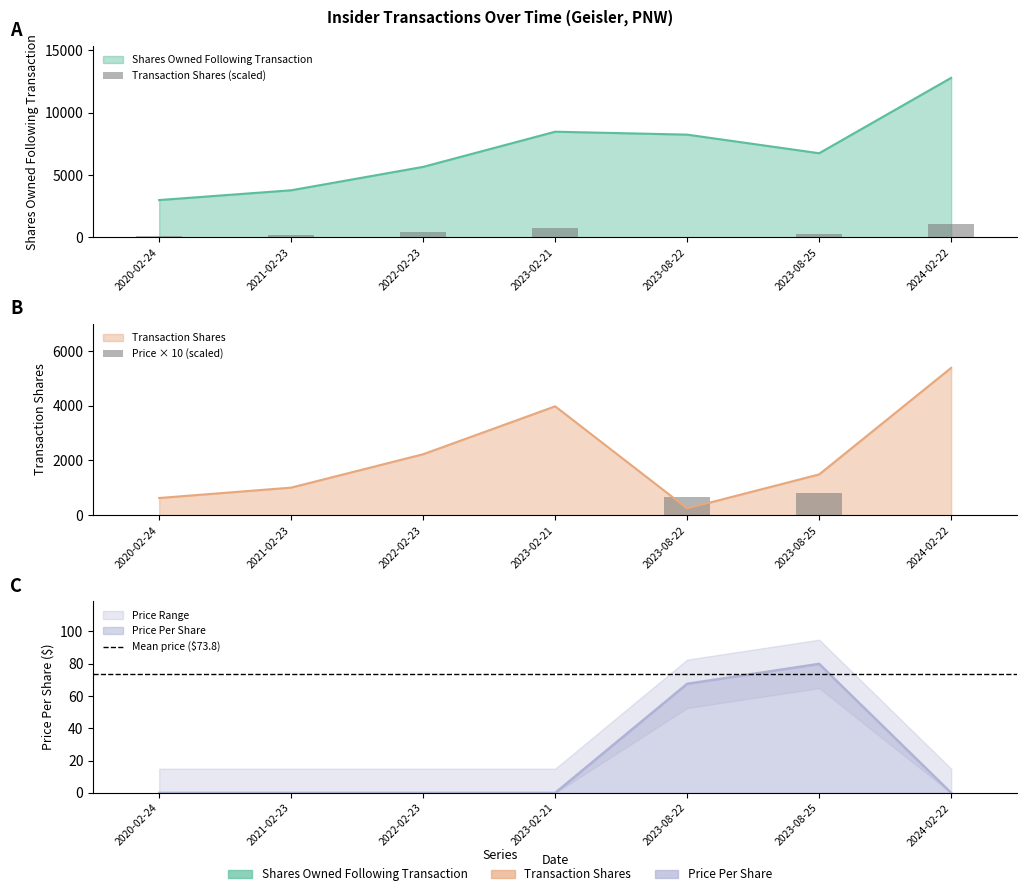

At how many categories does at least one series exceed 7754?

3